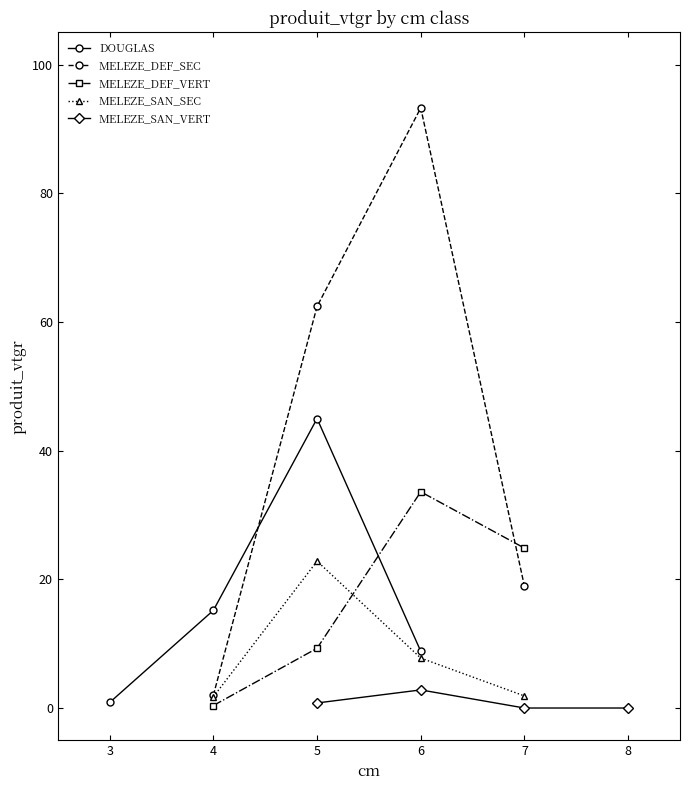

Which series has the largest total across all categories?

MELEZE_DEF_SEC